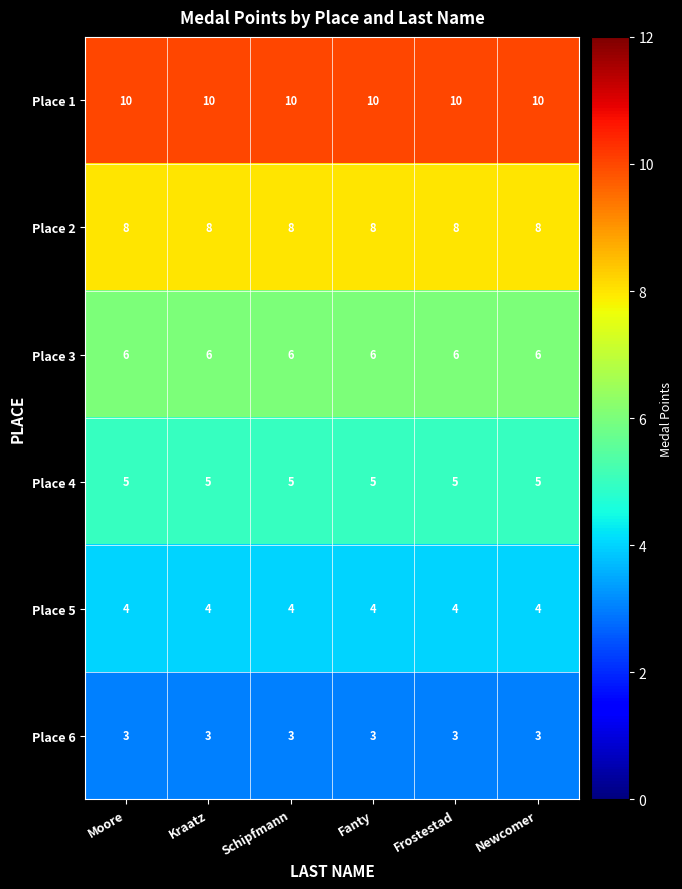

What is the spread (max minus min) of values at Fanty?

7